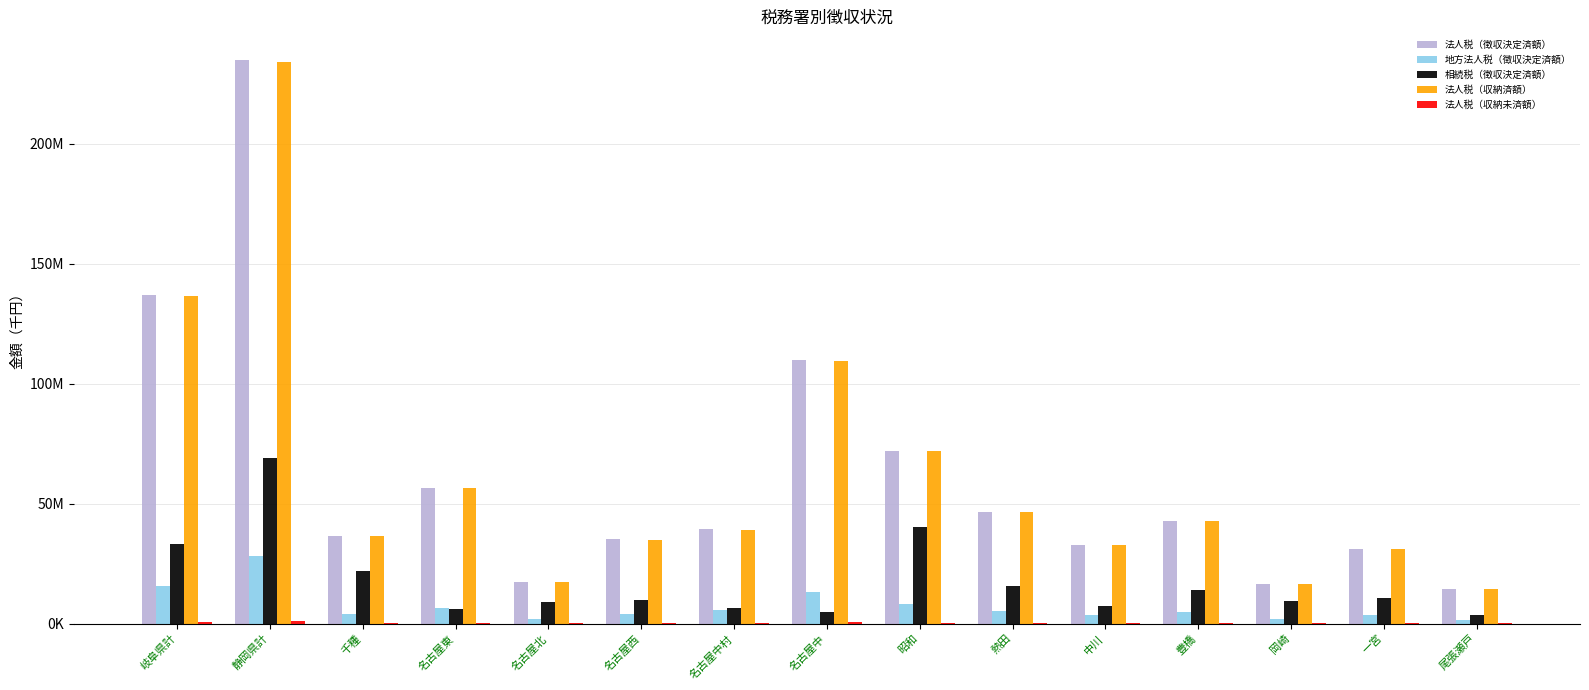

True or false: 法人税（収納済額） has a value of 53407947 at 名古屋中村.

False